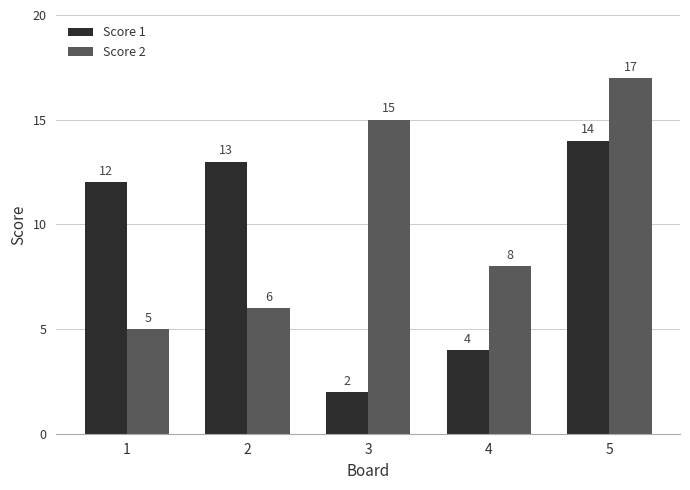

The Score 2 series shows 6 at 2. True or false?

True